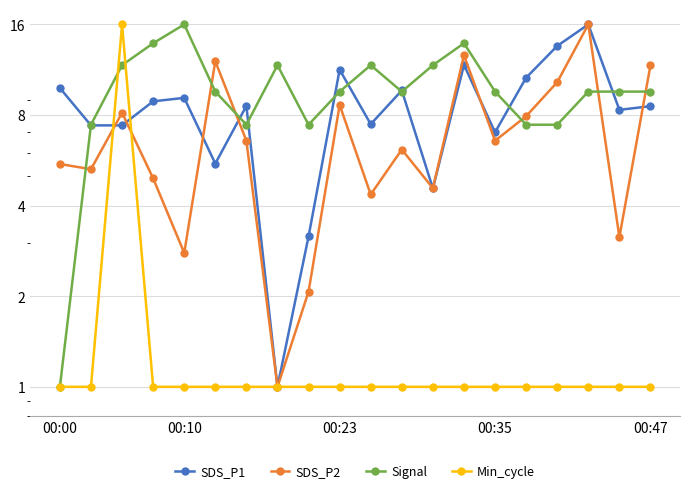

What are all the series names shown in the legend?

SDS_P1, SDS_P2, Signal, Min_cycle